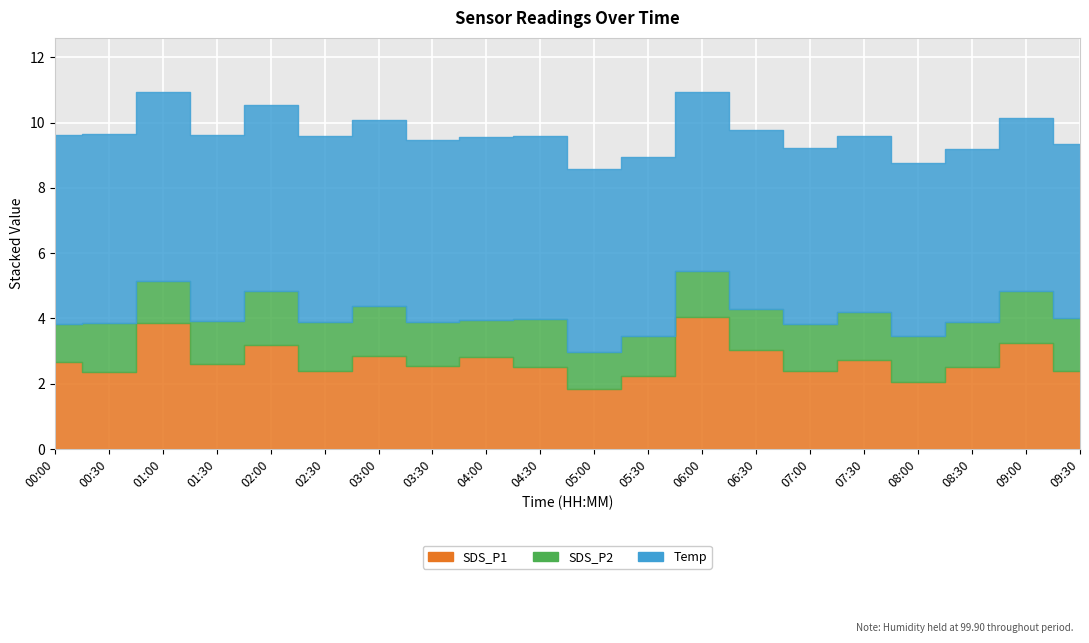

How many lines are shown in the chart?

3